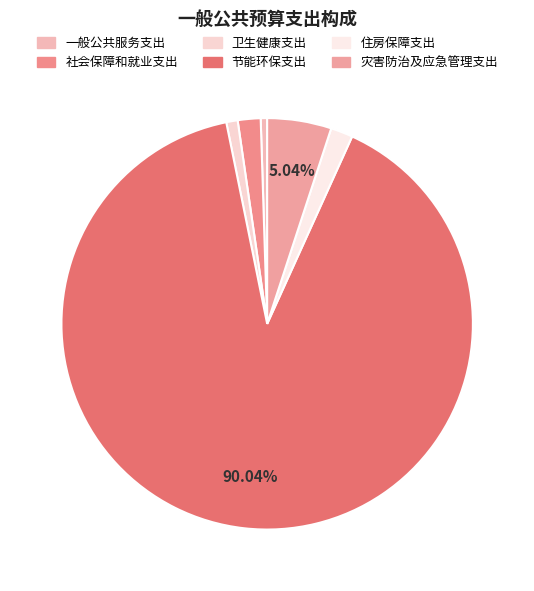

Is 节能环保支出 the majority of the pie?

Yes